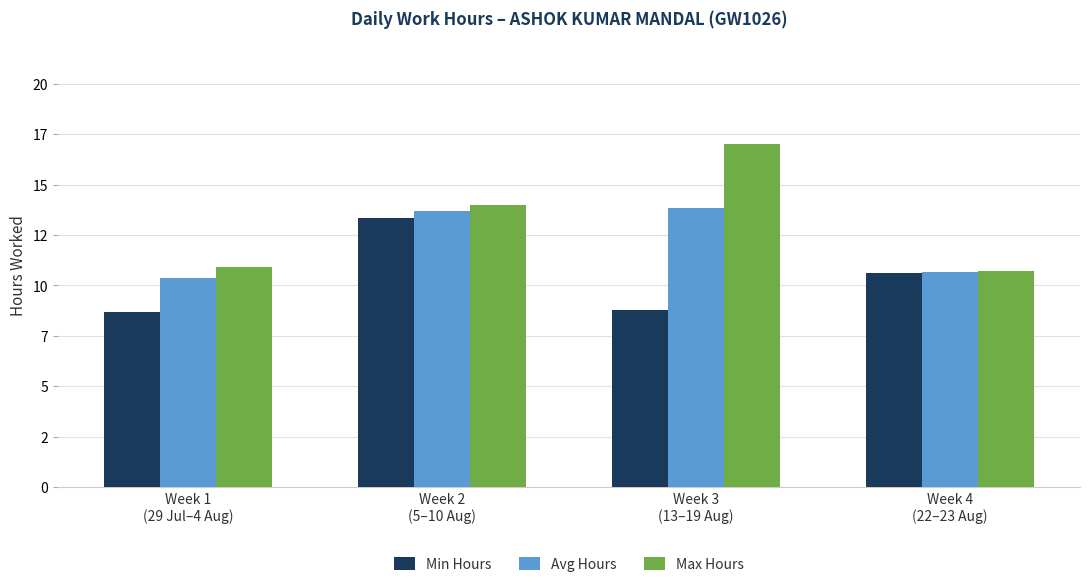

Where is Avg Hours nearest to the value 12?

Week 4
(22–23 Aug)